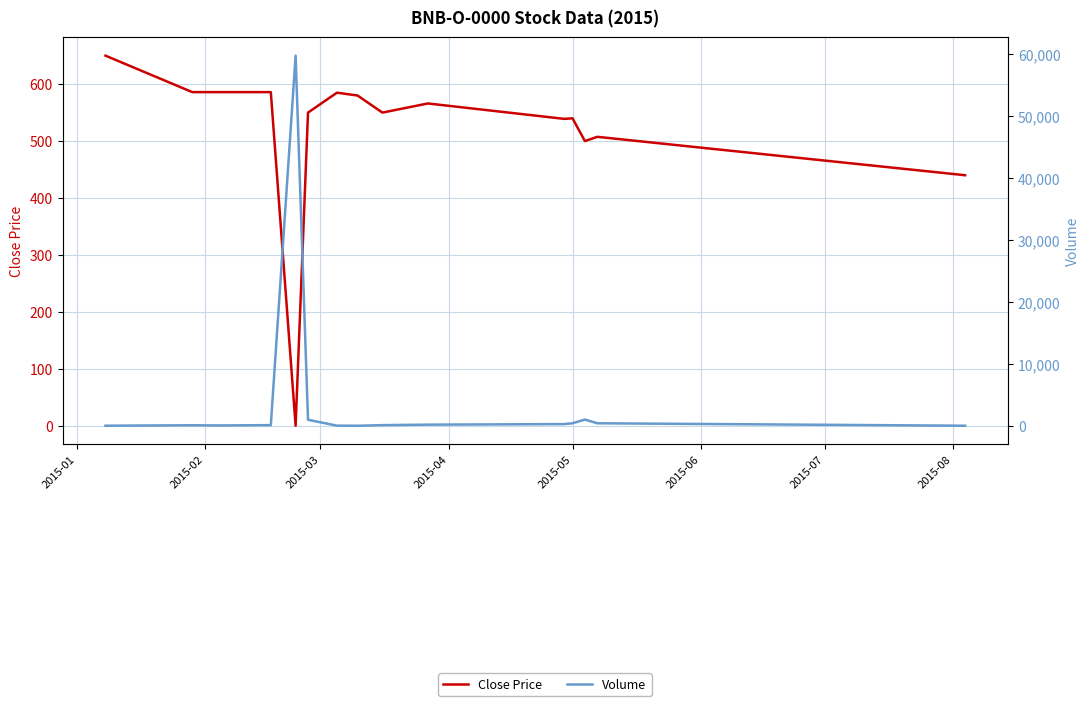

How many values in the Volume series are below 100?

6